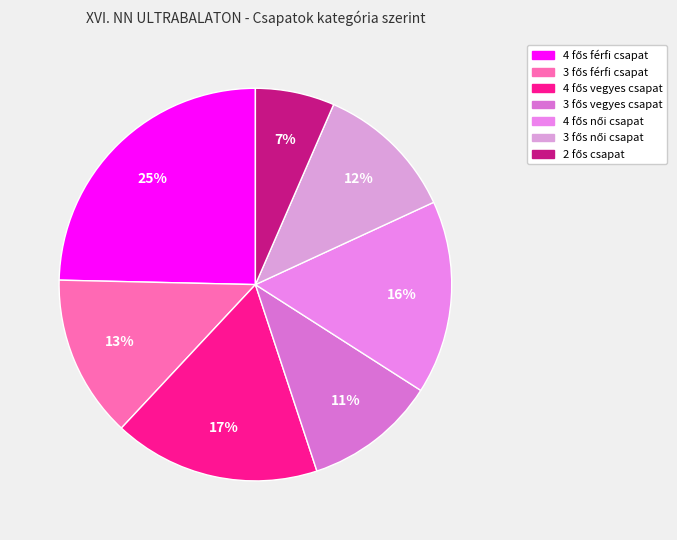

Is it true that 3 fős férfi csapat is 13% of the pie?

True